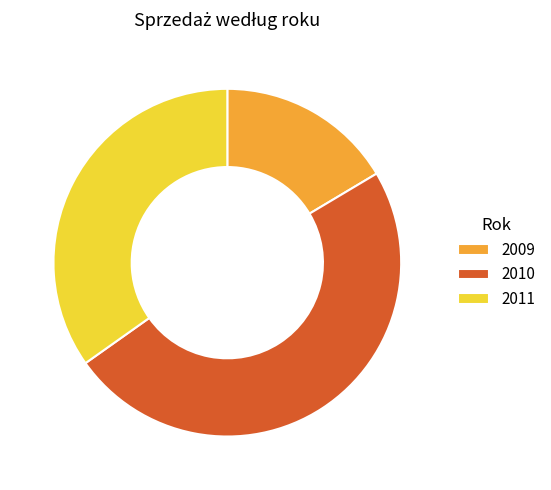

Do 2009 and 2011 together represent more than half of the pie?

Yes